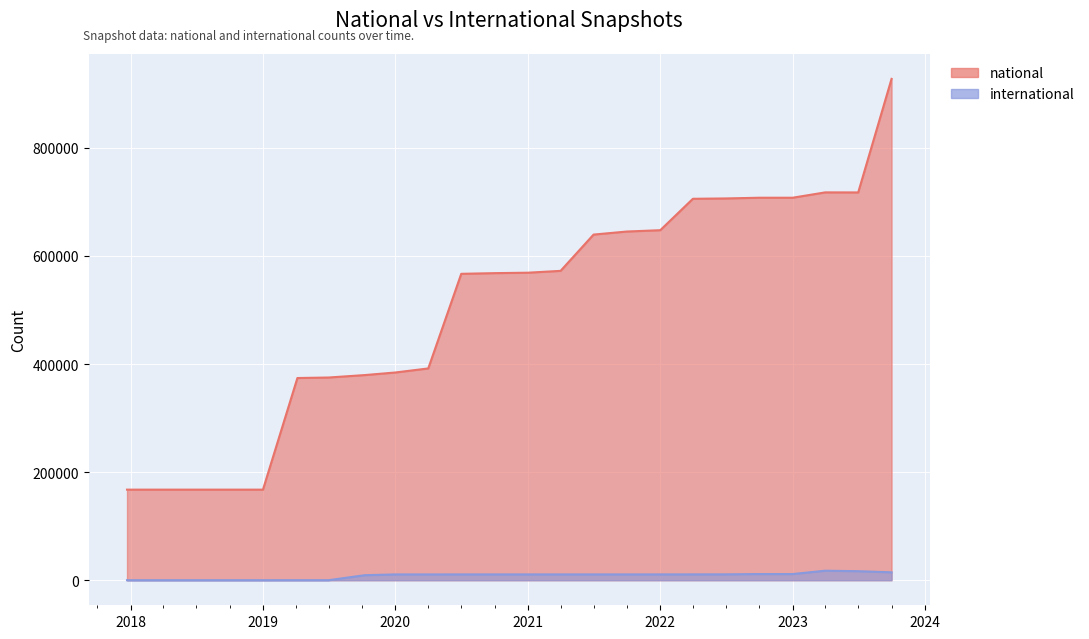

What is the difference between the maximum and minimum values in the national series?

760086